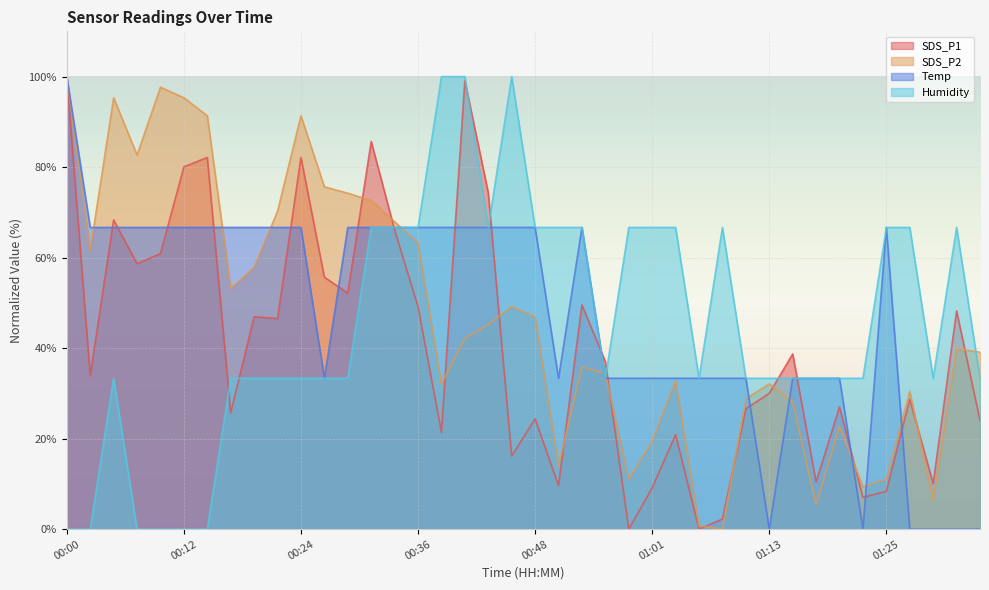

How many lines are shown in the chart?

4